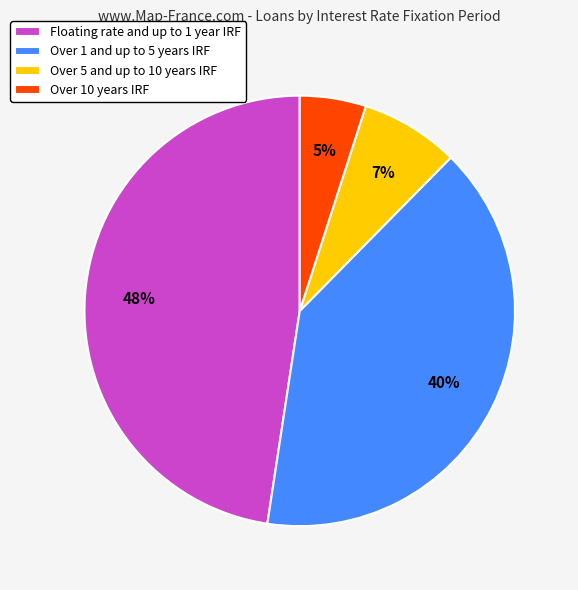

What is the smallest slice in the pie chart?

Over 10 years IRF